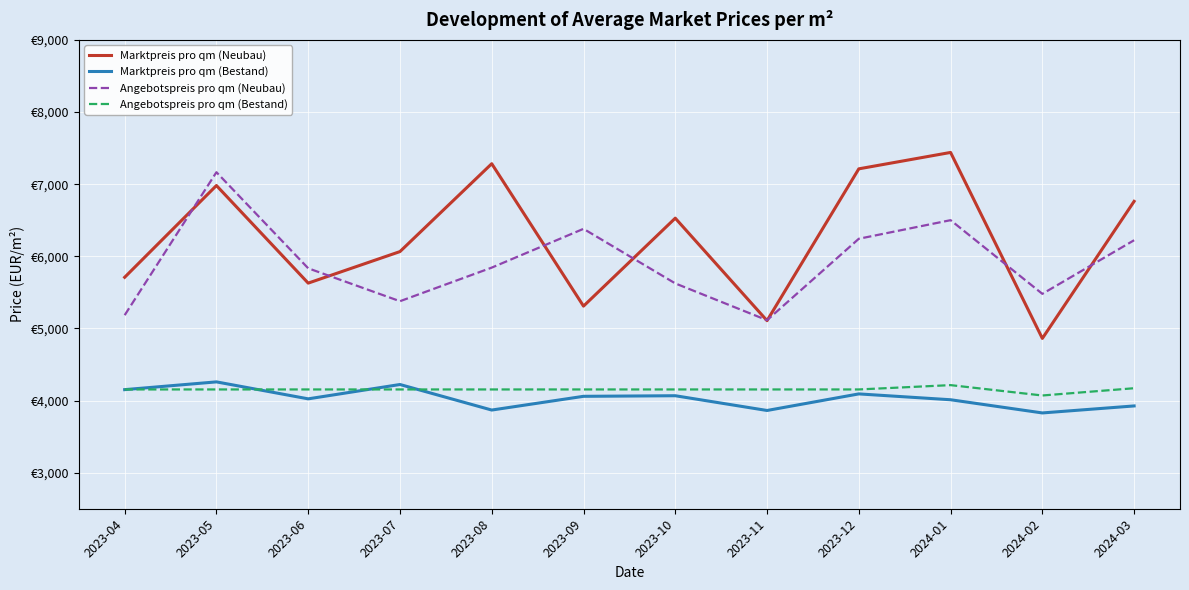

How many interior local valleys does the Angebotspreis pro qm (Neubau) series have?

3